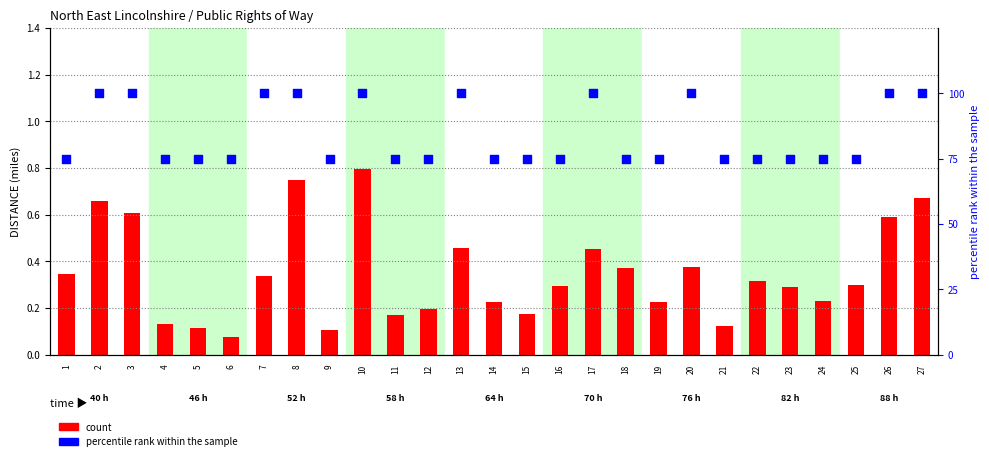

What is the total value across all series at 4?

75.1